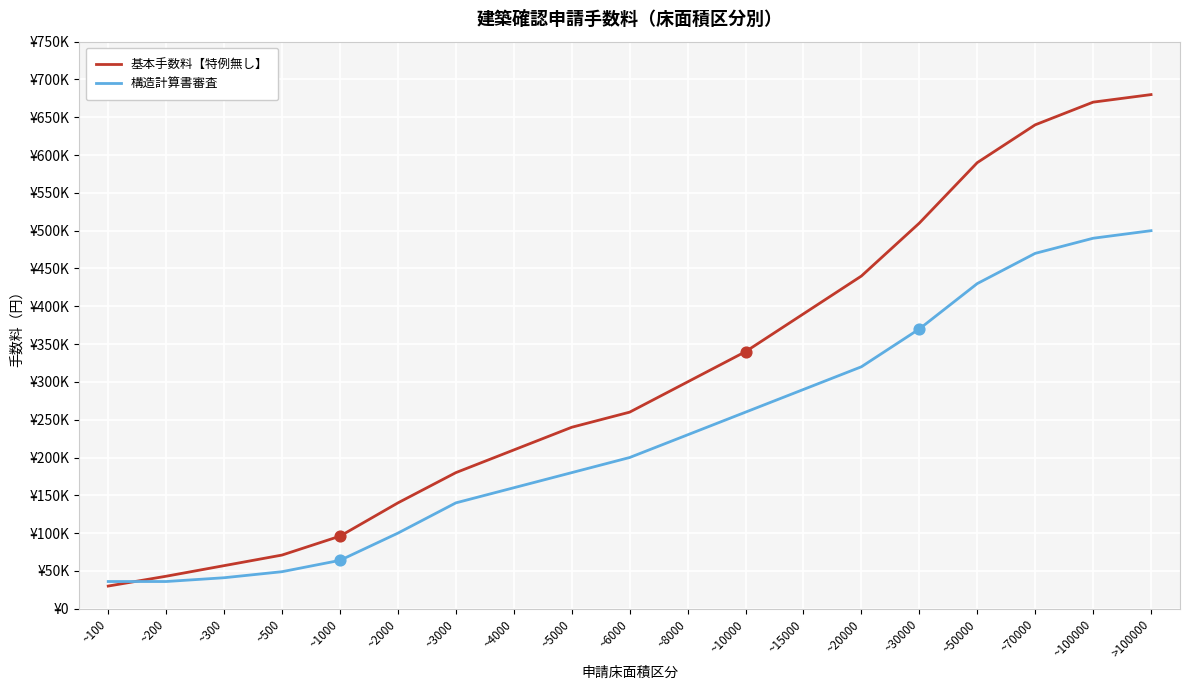

Is the value of 構造計算書審査 at ~10000 greater than the value of 基本手数料【特例無し】 at ~1000?

Yes